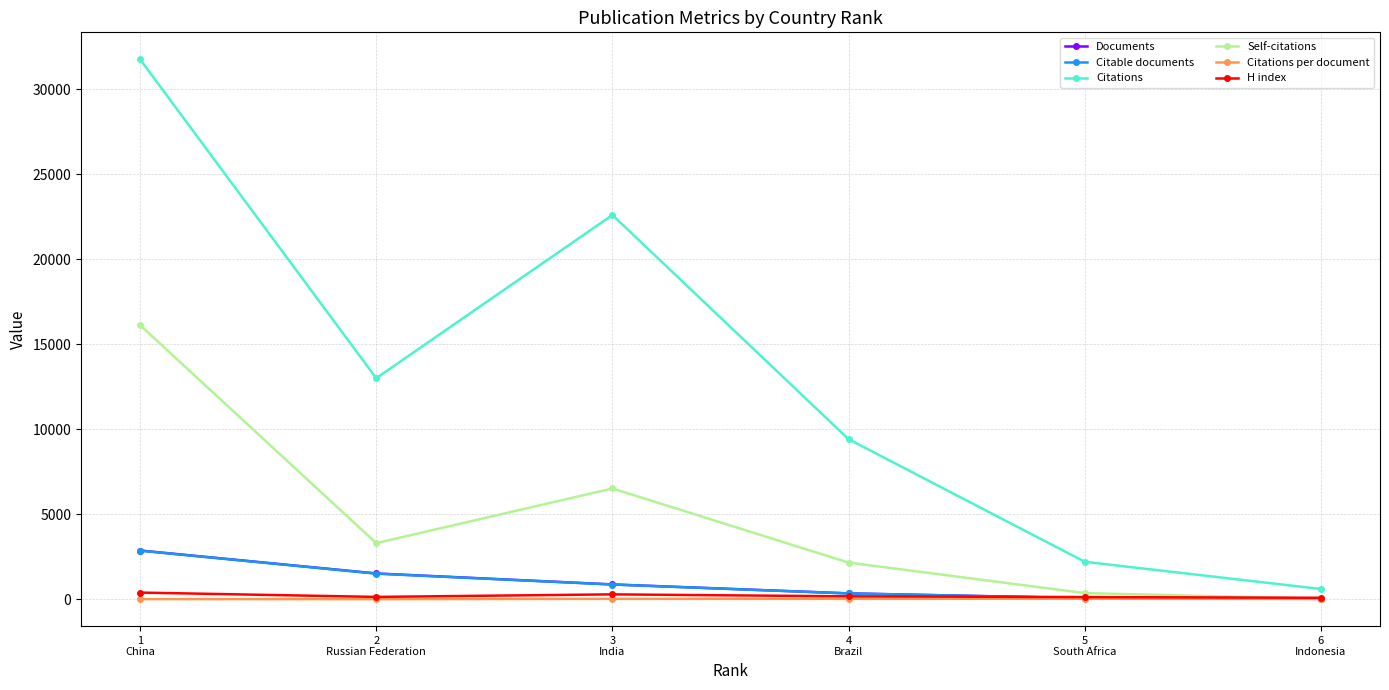

True or false: Self-citations has a value of 2851.6 at 3
India.

False